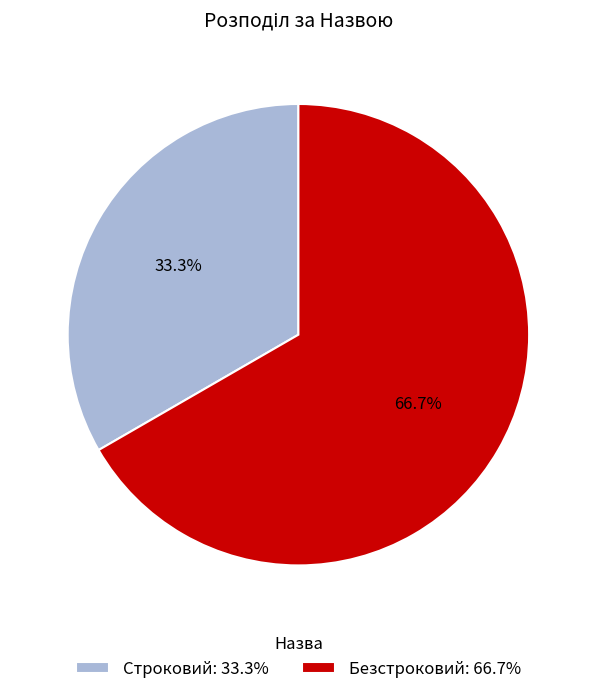

Does Безстроковий account for over 50% of the chart?

Yes